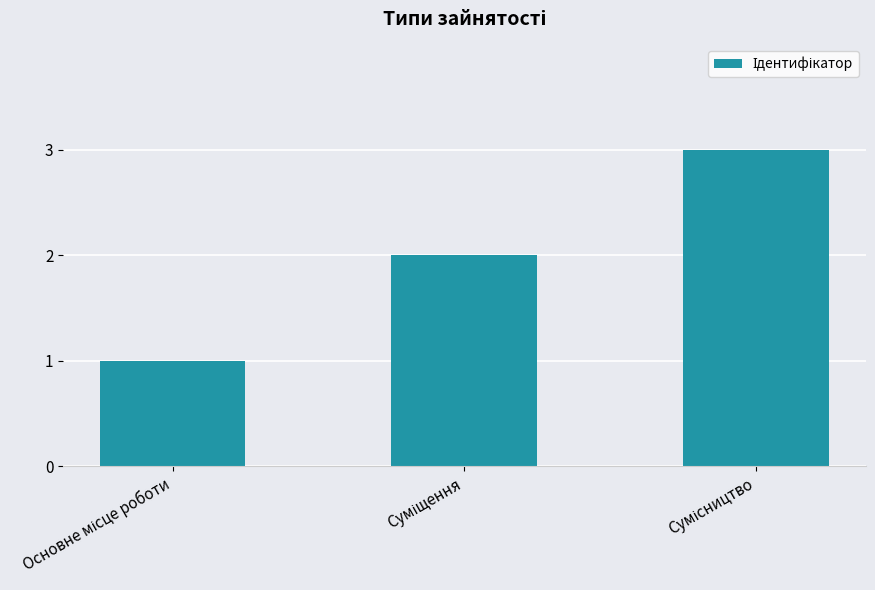

What is the greatest value displayed?

3